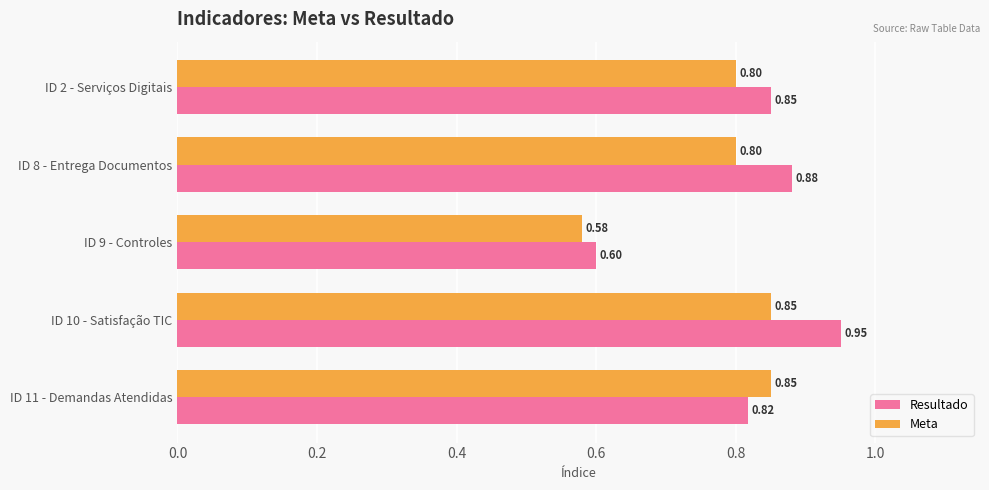

At which label is Meta closest to 0?

ID 9 - Controles